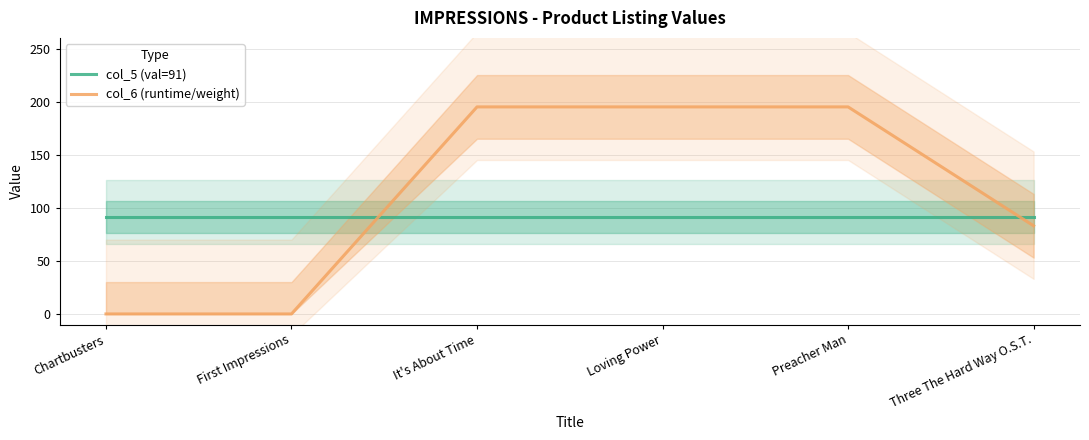

List the series in order of their overall mean, highest first.

col_6 (runtime/weight), col_5 (val=91)